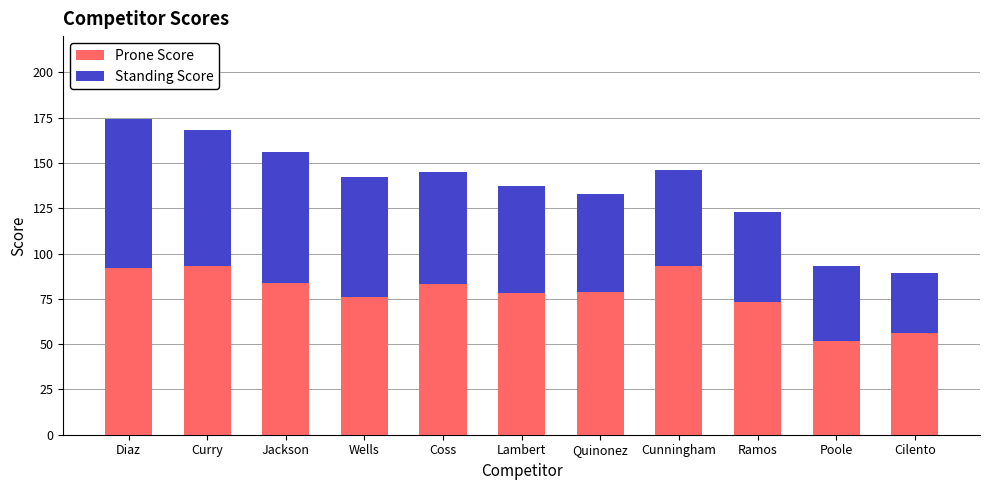

What is the minimum value for Prone Score?

52